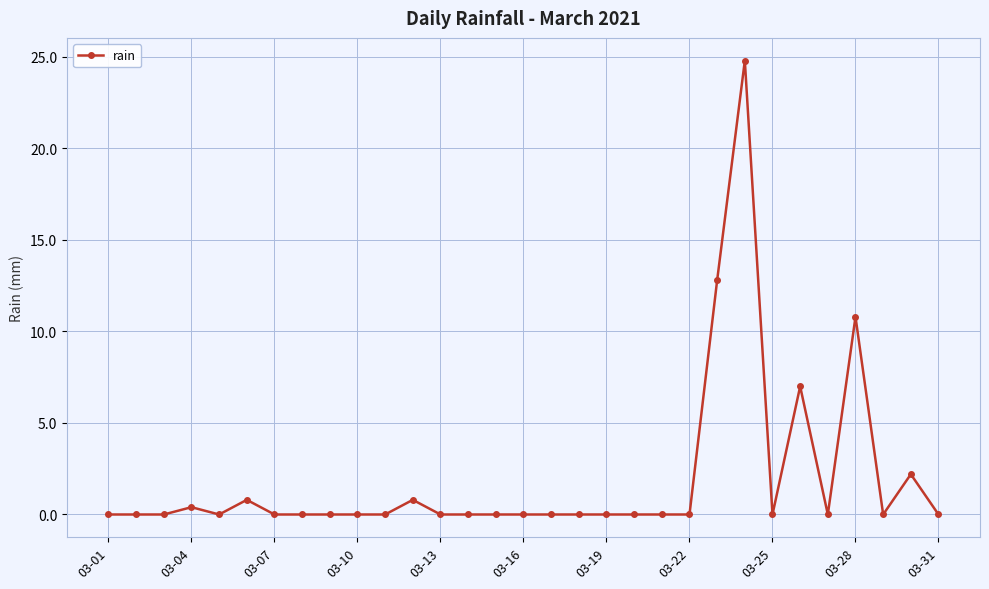

True or false: the data has more than 2 interior local peaks.

True